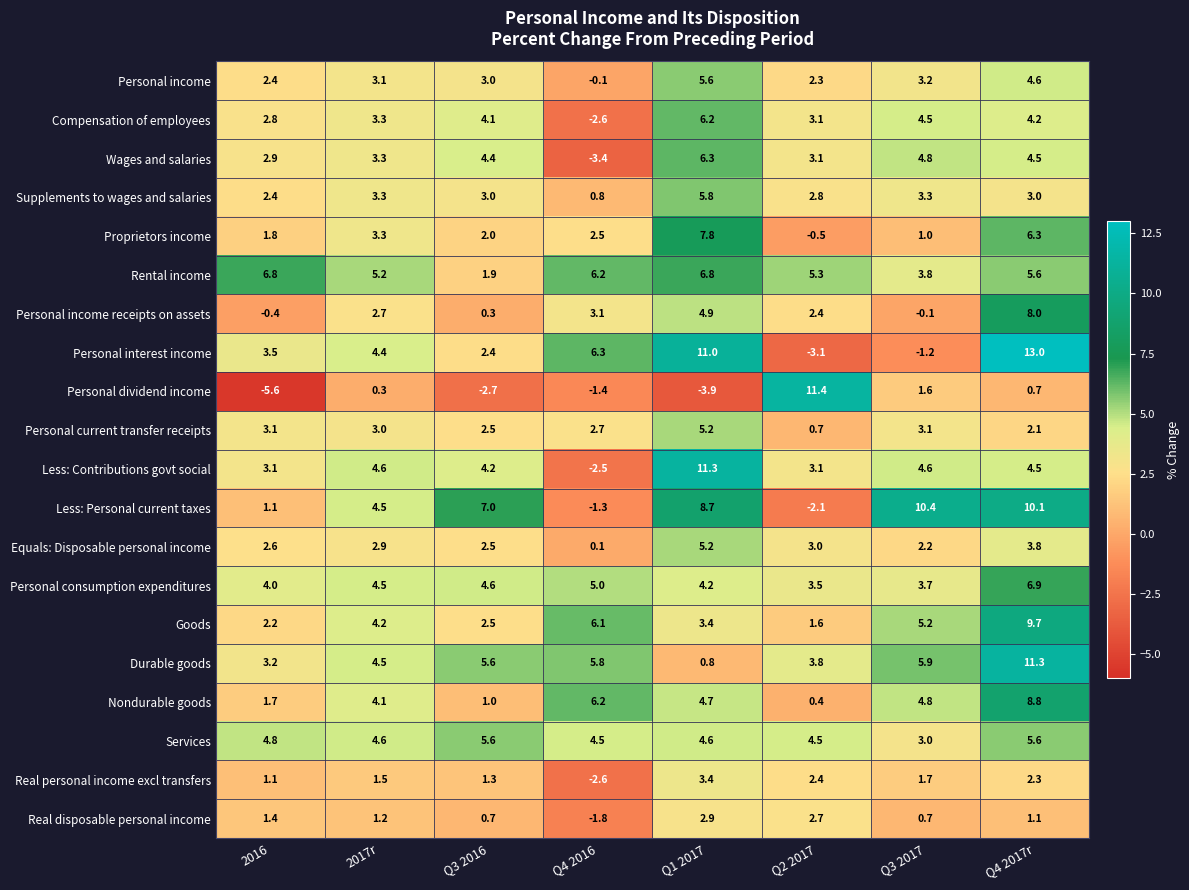

What is the difference between the highest and lowest values at 2016?

12.4